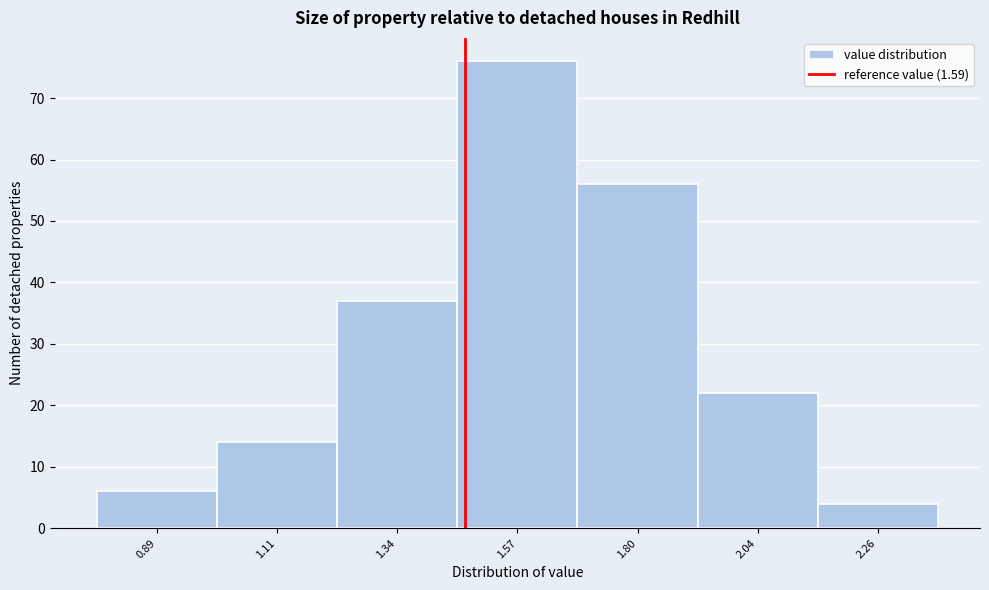

Reading left to right, transcribe all the data shown in this chart.

0.89=6	1.11=14	1.34=37	1.57=76	1.80=56	2.04=22	2.26=4